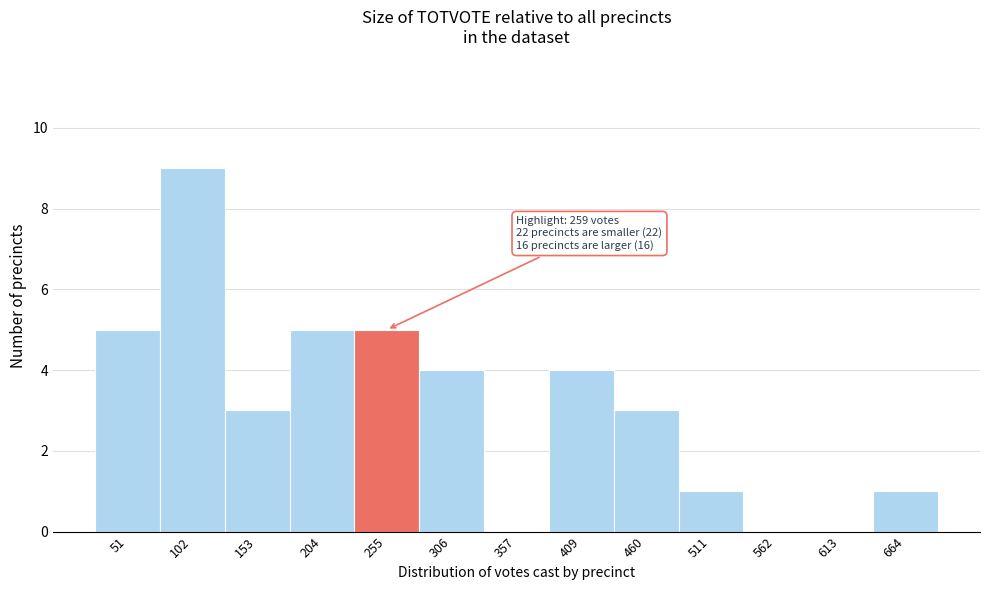

Reading left to right, transcribe all the data shown in this chart.

51=5	102=9	153=3	204=5	255=5	306=4	357=0	409=4	460=3	511=1	562=0	613=0	664=1